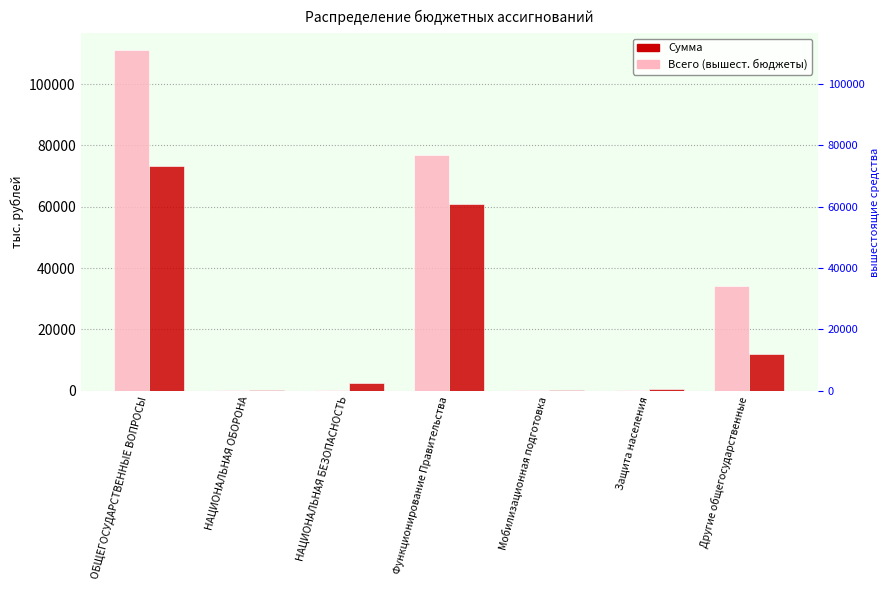

At how many categories does at least one series exceed 102804?

1